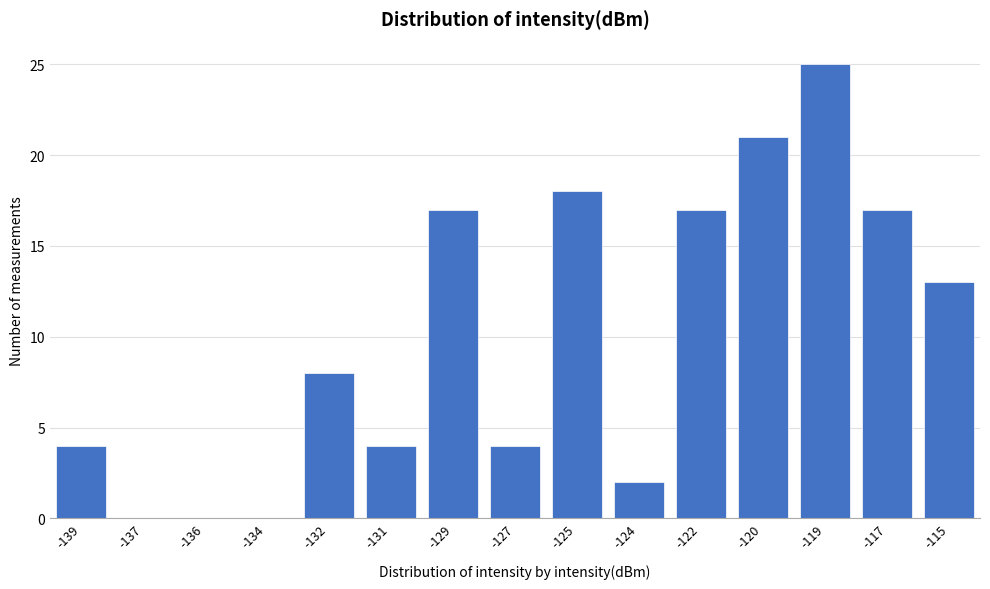

Reading left to right, transcribe all the data shown in this chart.

-139=4	-137=0	-136=0	-134=0	-132=8	-131=4	-129=17	-127=4	-125=18	-124=2	-122=17	-120=21	-119=25	-117=17	-115=13